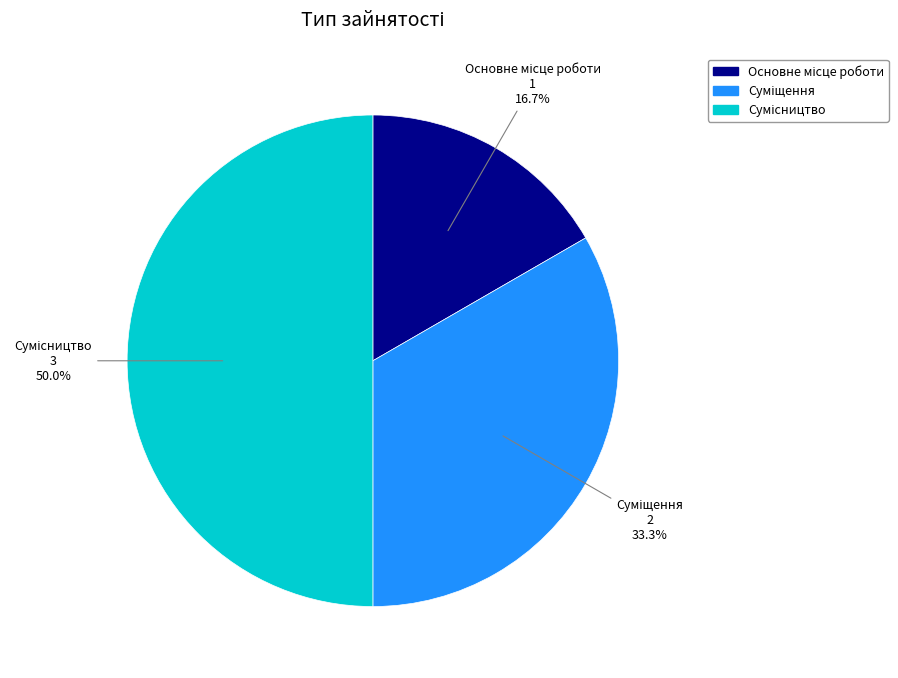

What percentage is the Суміщення slice, to the nearest percent?

33%